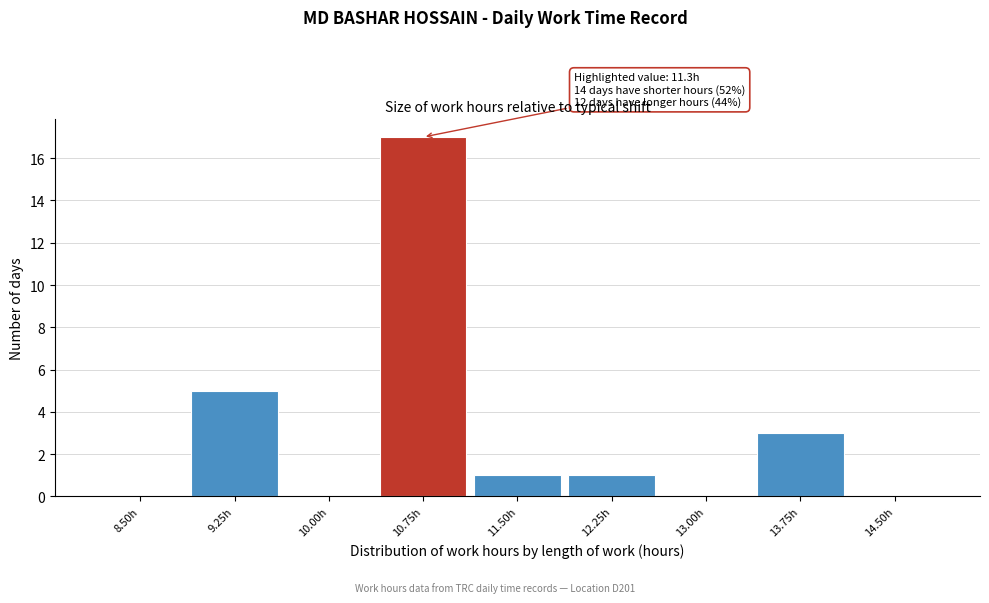

Reading left to right, transcribe all the data shown in this chart.

8.50h=0	9.25h=5	10.00h=0	10.75h=17	11.50h=1	12.25h=1	13.00h=0	13.75h=3	14.50h=0